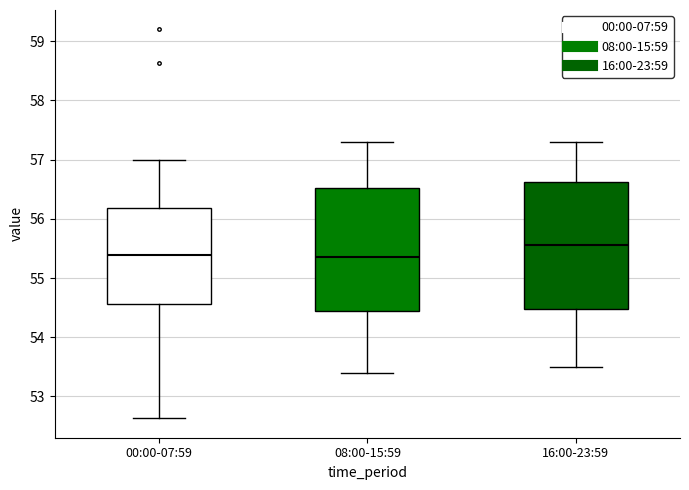

Reading left to right, read every box against the y-axis: the position of its median line, the range the box covers, and the ends of its whiskers. The values are not printed on the chart, so give them approximately, as read against the axis.

00:00-07:59: median 55.4, box 54.6 to 56.2, whiskers 52.6 to 57.0
08:00-15:59: median 55.4, box 54.5 to 56.5, whiskers 53.4 to 57.3
16:00-23:59: median 55.6, box 54.5 to 56.6, whiskers 53.5 to 57.3